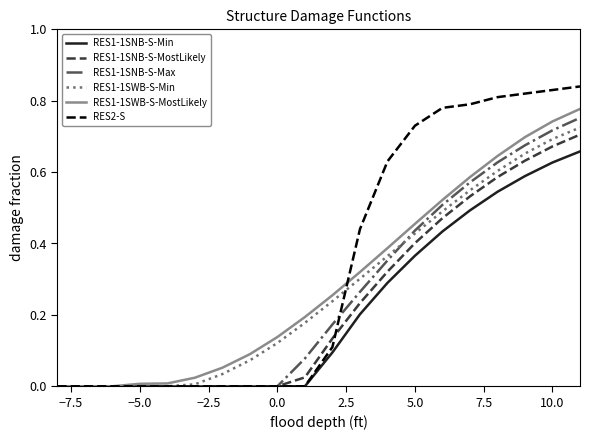

Which series has the largest total across all categories?

RES2-S